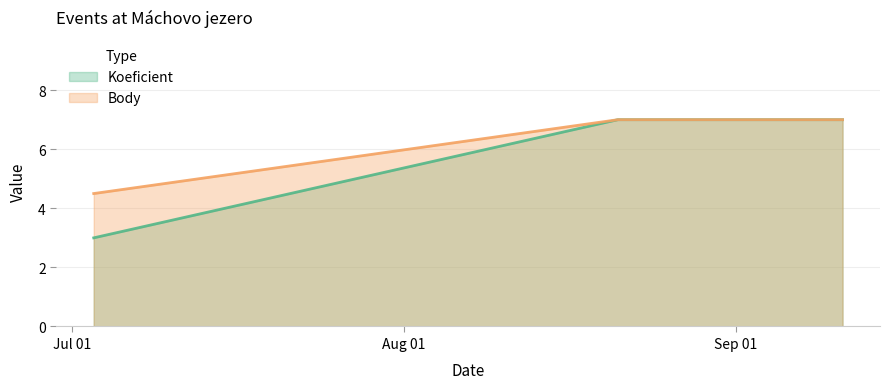

At which category does the chart reach its minimum across all series?

2021-07-03